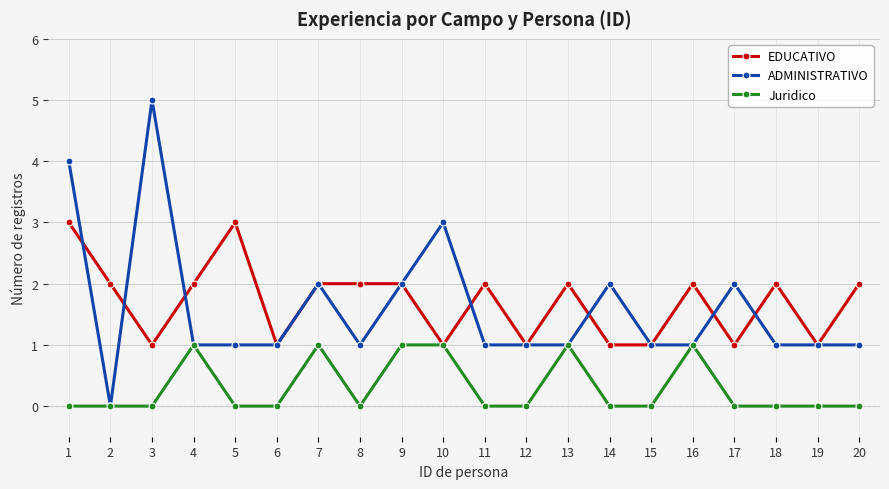

The Juridico series shows 0 at 5. True or false?

True